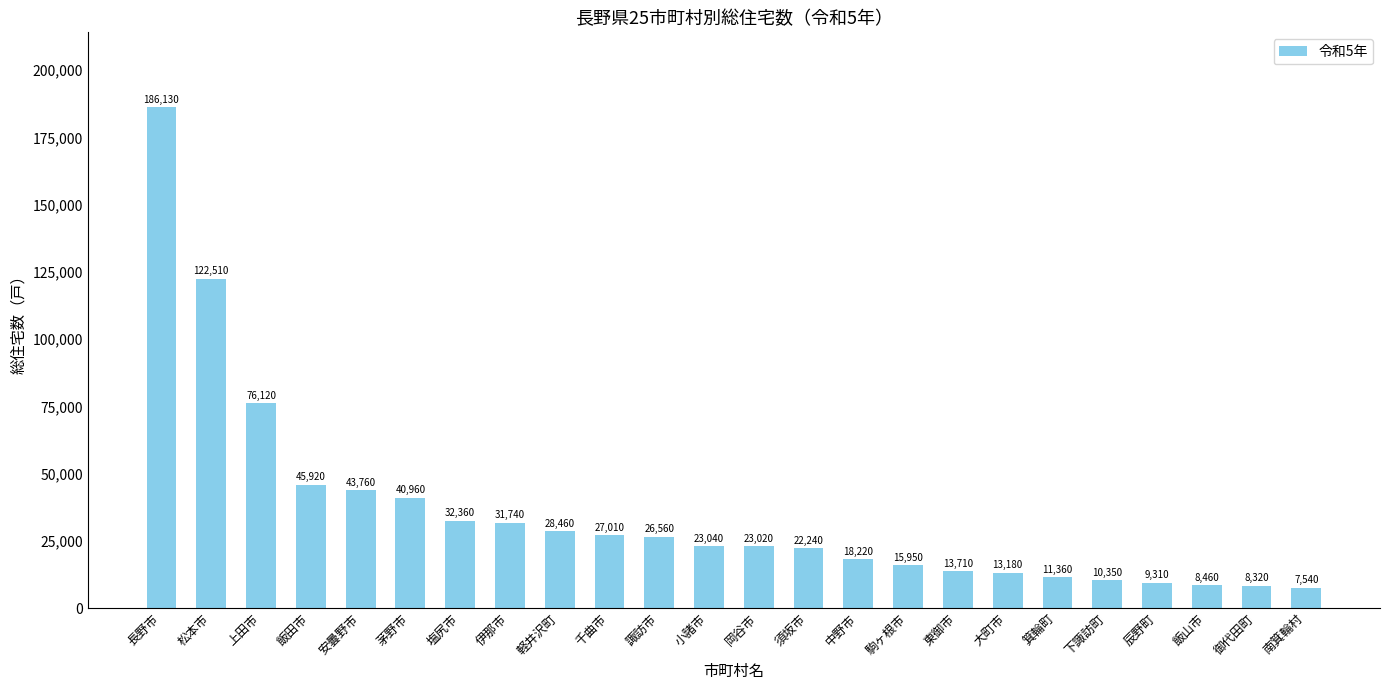

Rank the categories by value from highest to lowest.

長野市, 松本市, 上田市, 飯田市, 安曇野市, 茅野市, 塩尻市, 伊那市, 軽井沢町, 千曲市, 諏訪市, 小諸市, 岡谷市, 須坂市, 中野市, 駒ヶ根市, 東御市, 大町市, 箕輪町, 下諏訪町, 辰野町, 飯山市, 御代田町, 南箕輪村